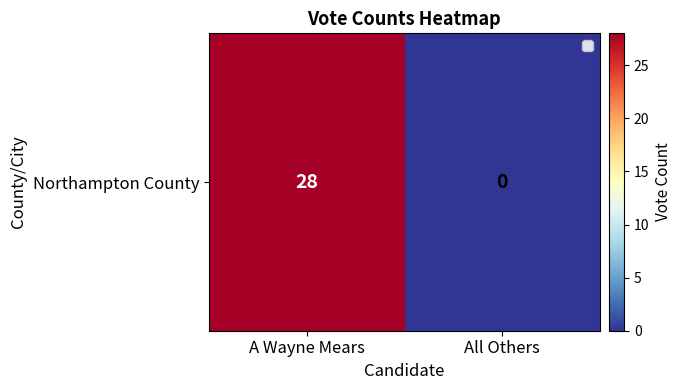

Reading left to right, list all the values displayed in this chart.

28	0